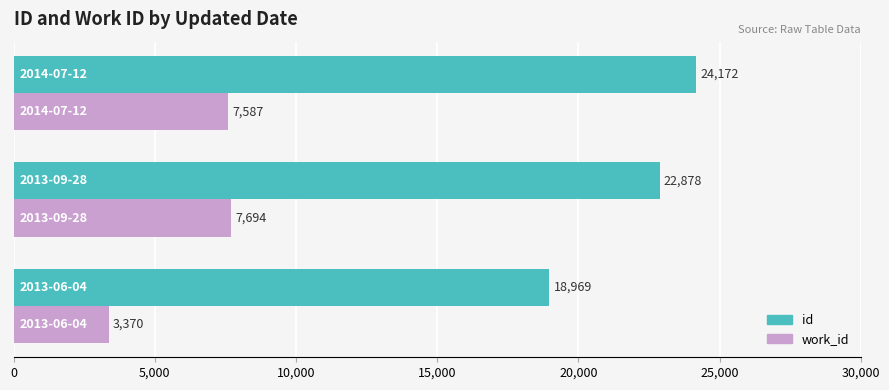

What is the difference between the maximum and minimum values in the id series?

5203